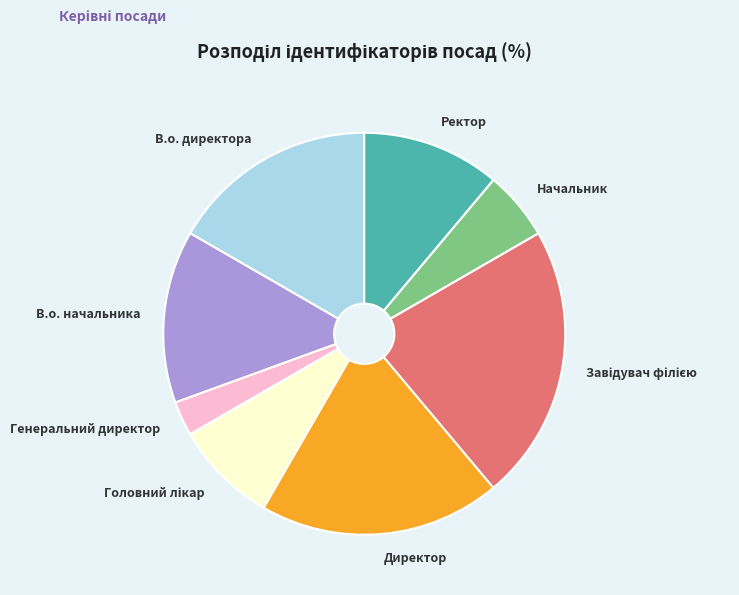

Is there a majority slice in this chart?

No